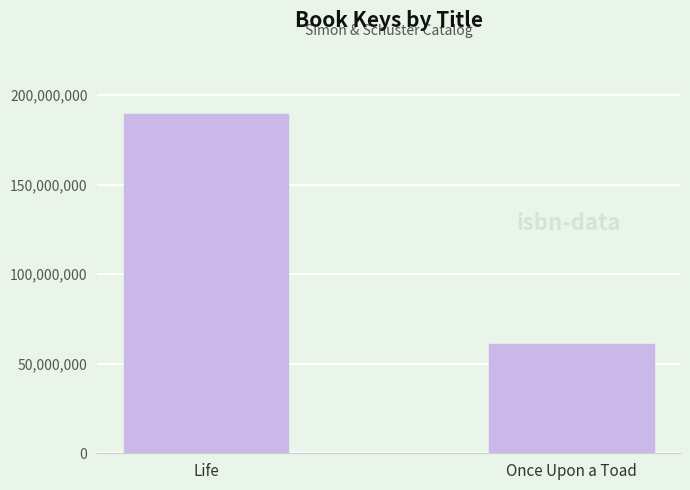

How many distinct data groups are displayed?

1